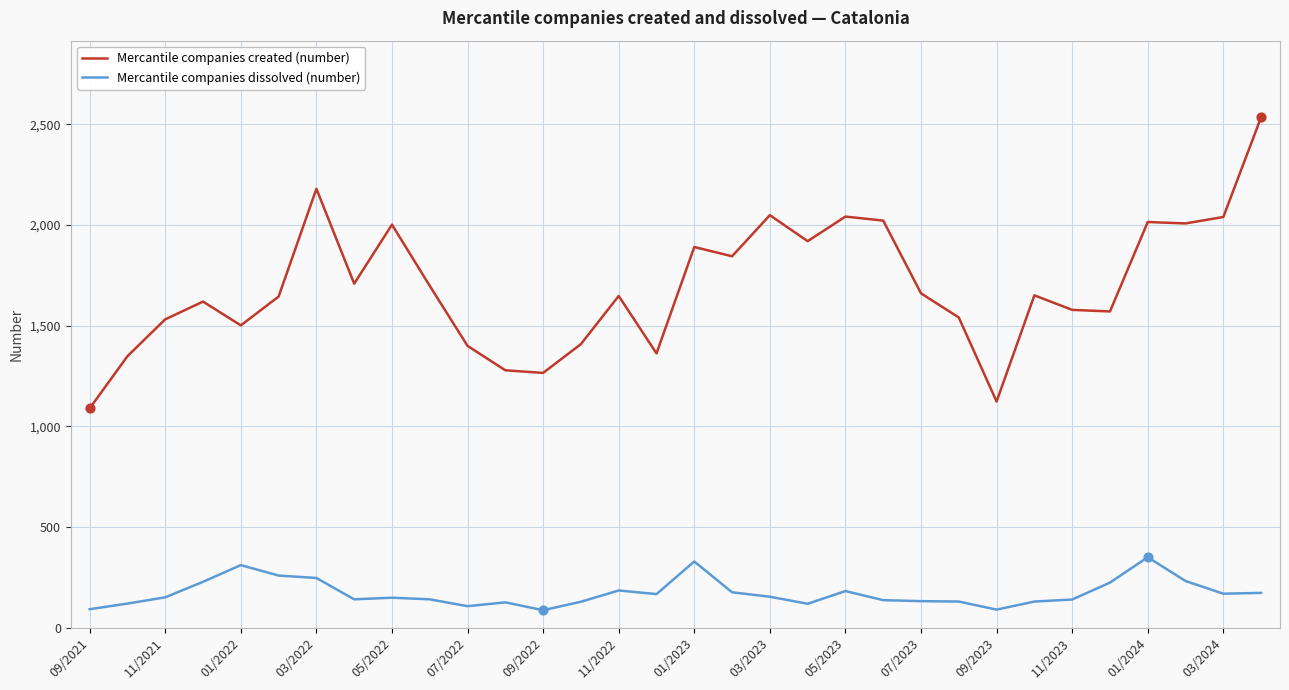

Which series has the largest total across all categories?

Mercantile companies created (number)